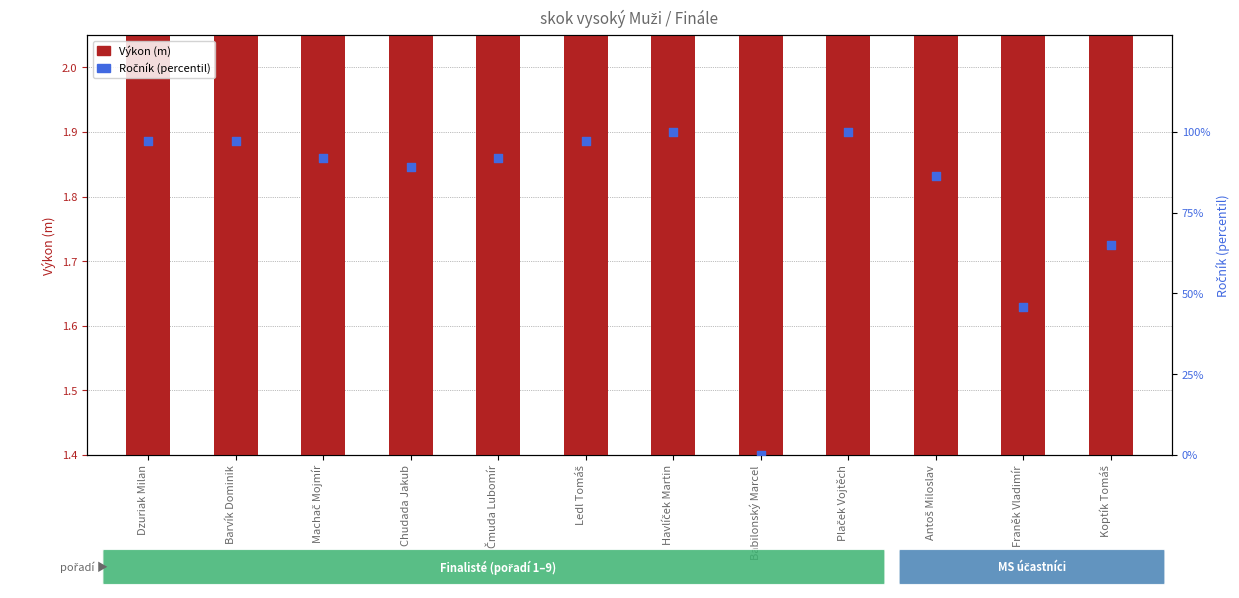

Which series reaches the minimum Y coordinate?

Ročník (percentil)